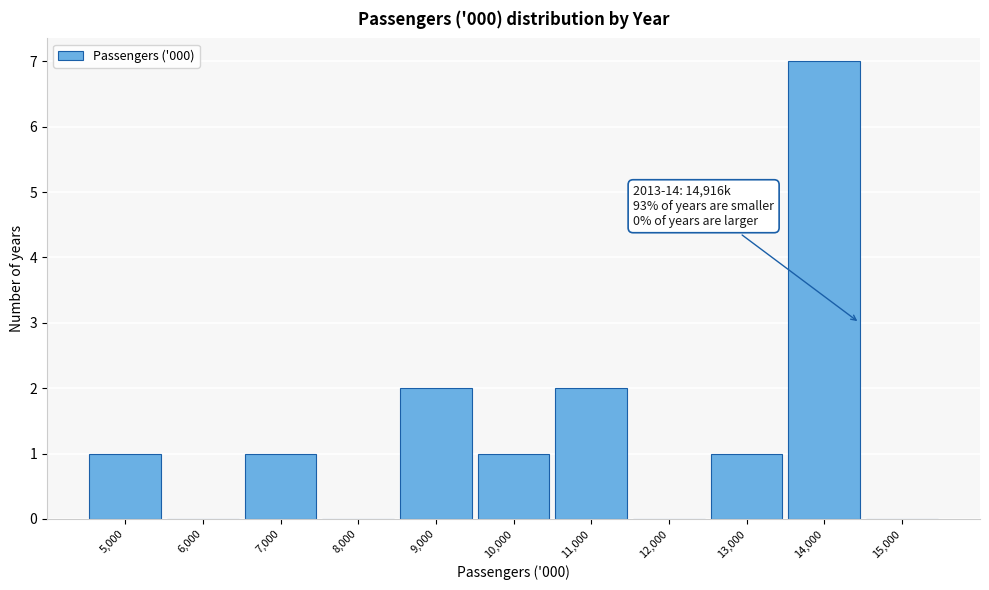

What is the sum of all values?

15